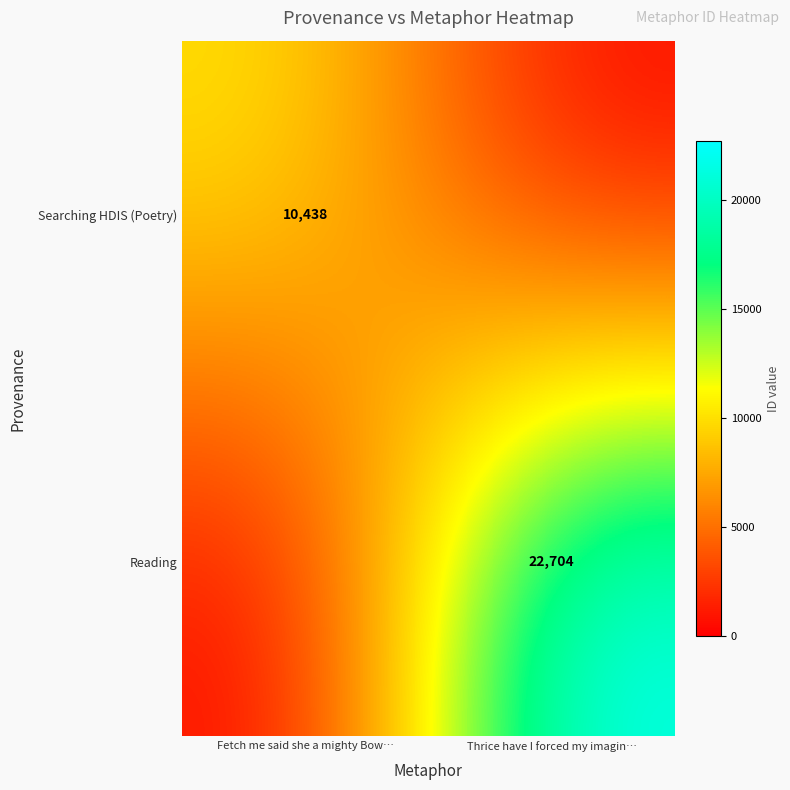

Is it true that Searching HDIS (Poetry) equals 4993 at Fetch me said she a mighty Bow…?

False